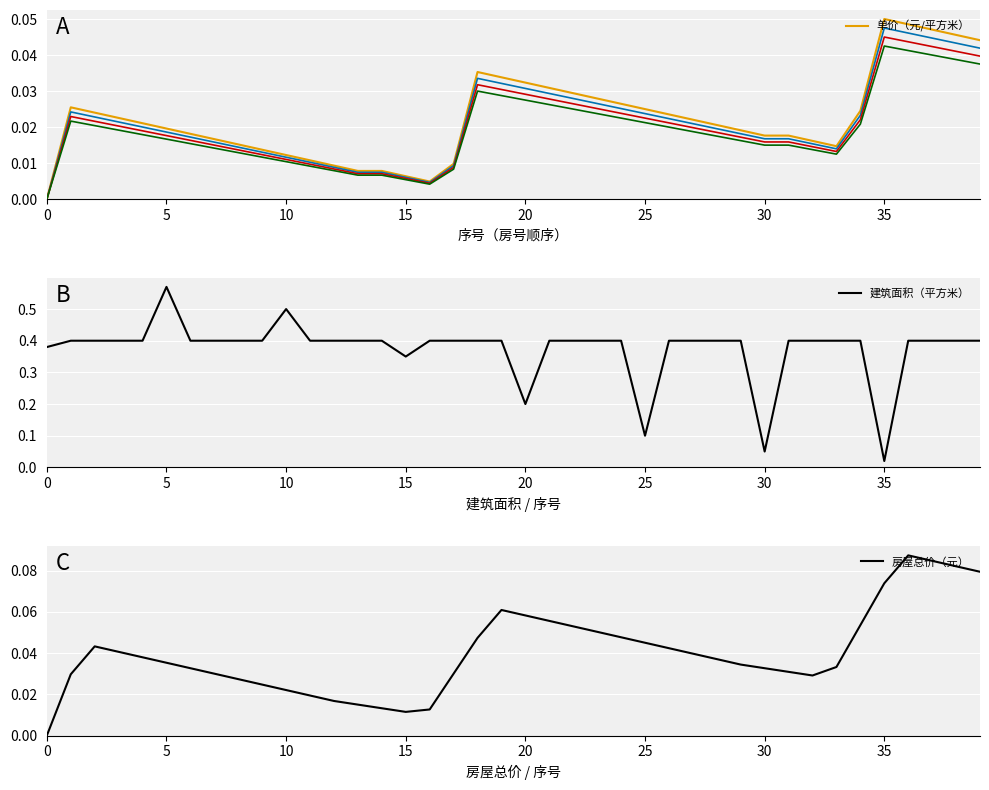

What is the label of the 39th point from the left?

38